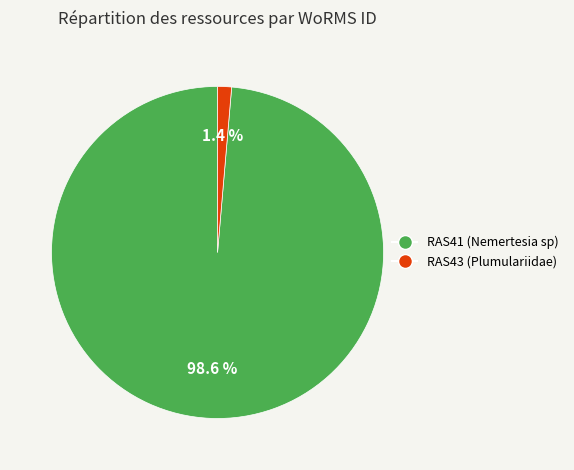

To the nearest percent, what is the average slice percentage?

50%